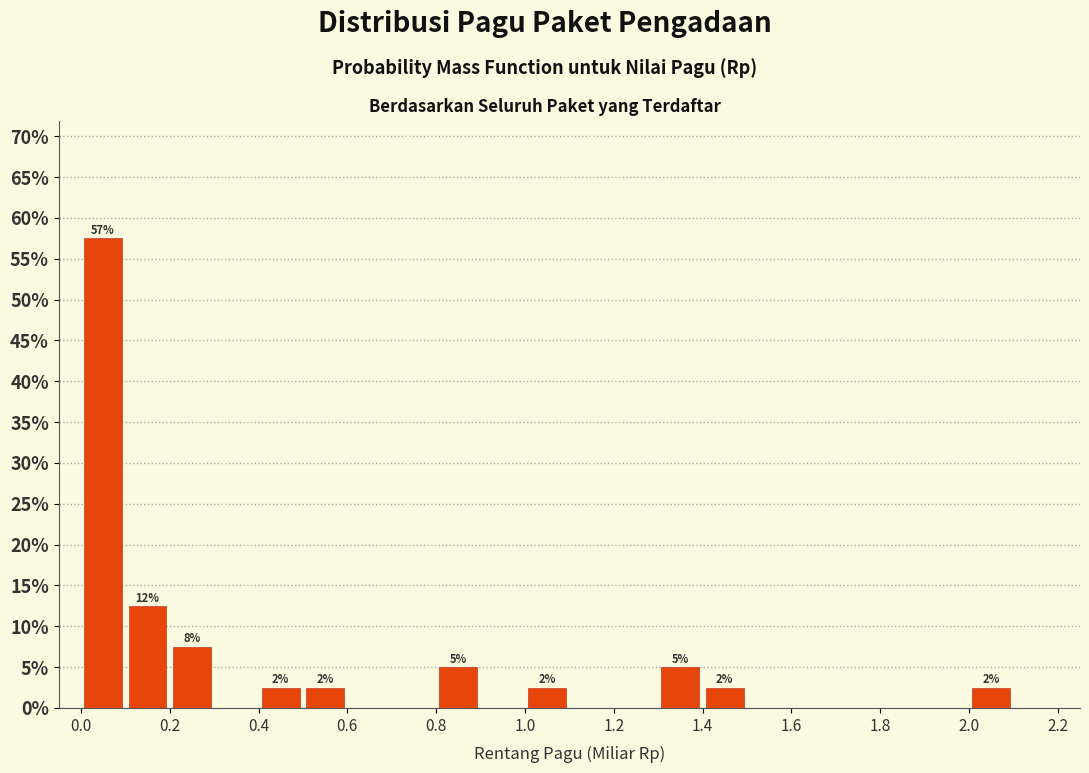

Over which range of the x-axis is the bar tallest?

0.0 to 0.1